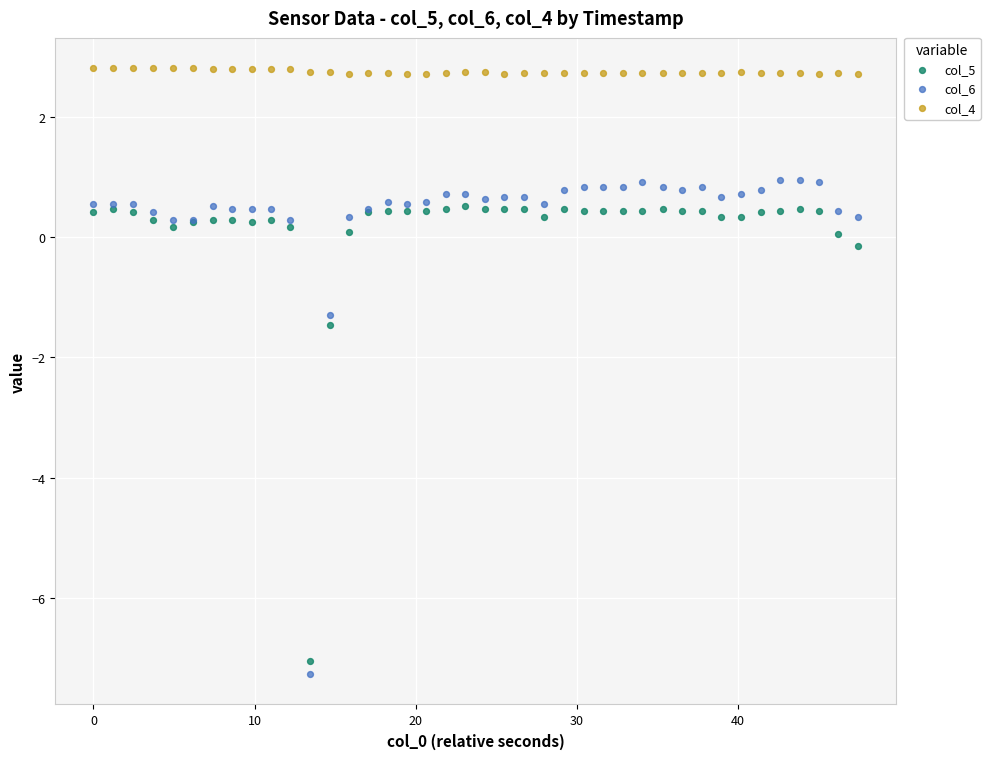

What is the X range (max minus min) for the scatter plot?

47.4